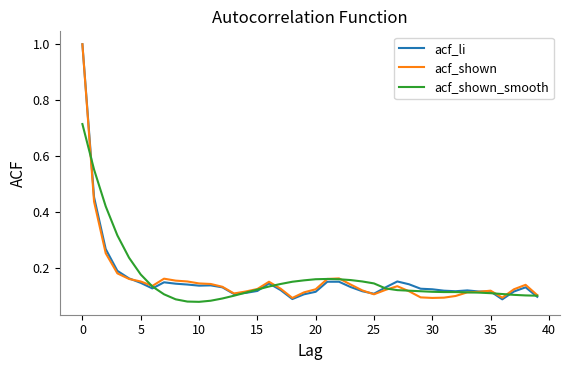

Count the number of data series in this chart.

3